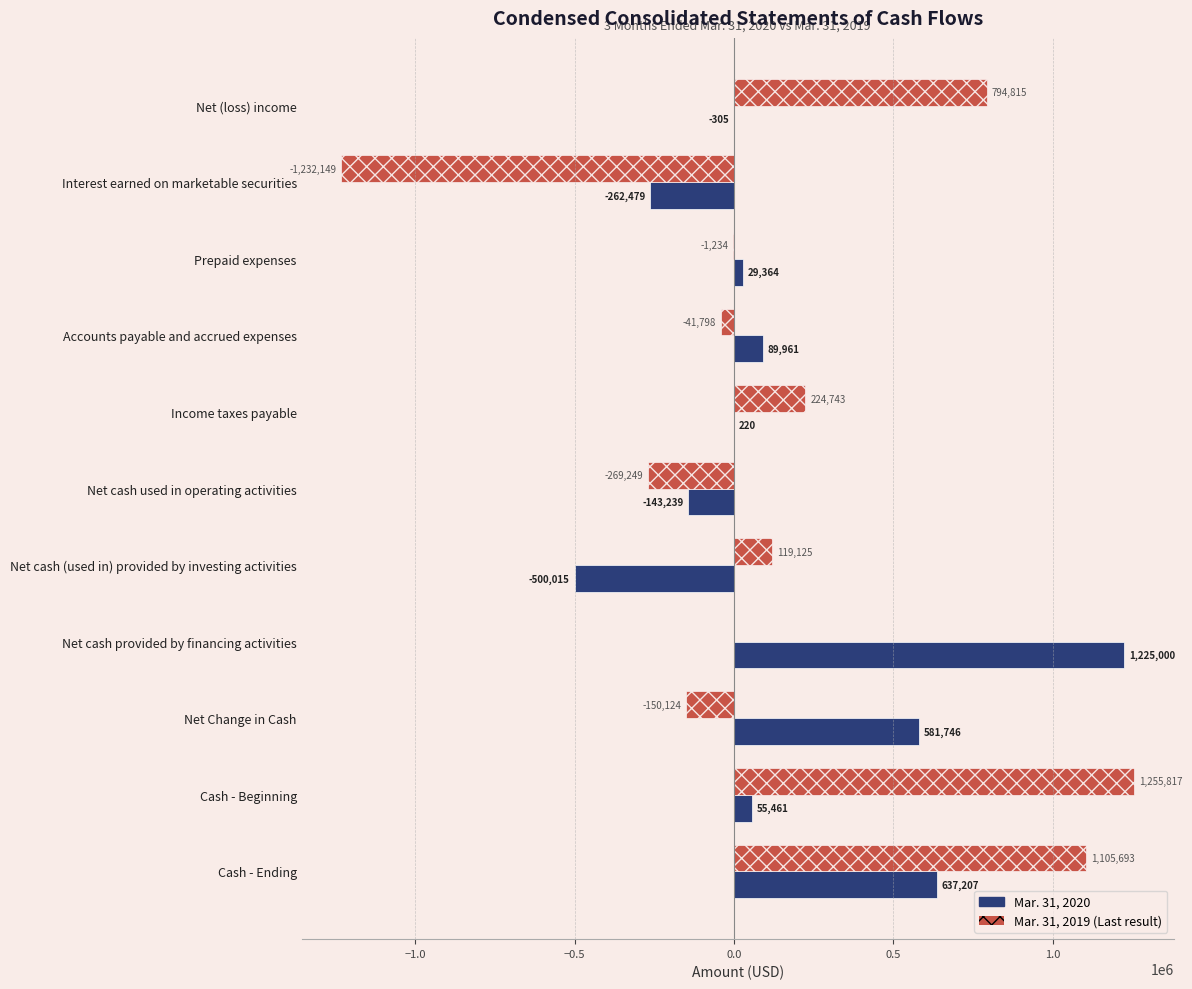

At which category is the sum across all series the highest?

Cash - Ending